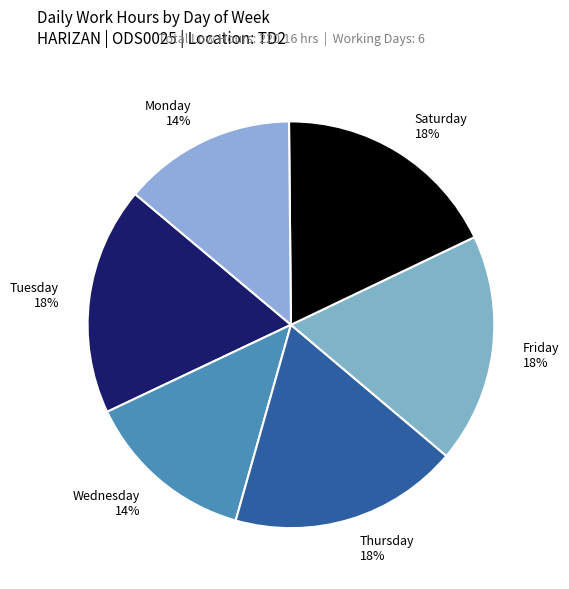

Is there a majority slice in this chart?

No